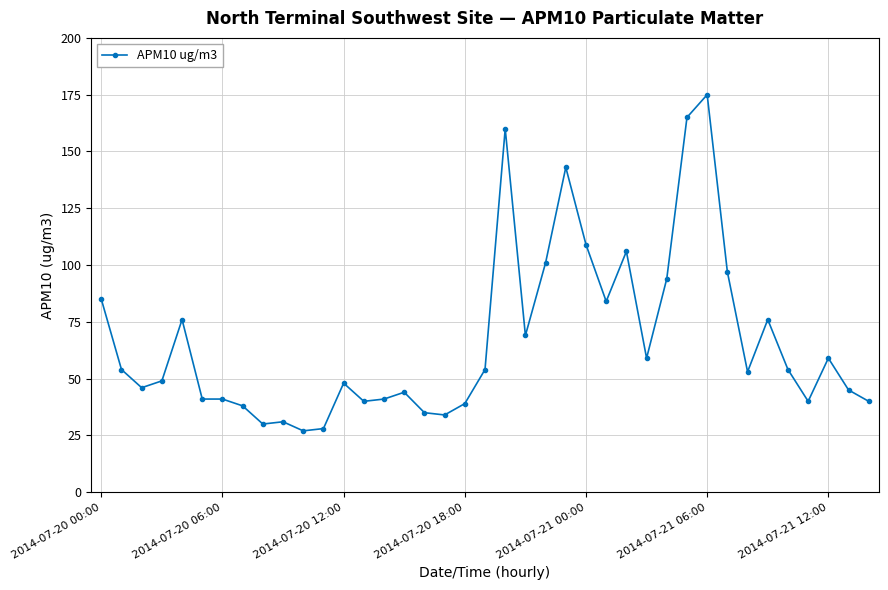

True or false: the data has more than 2 interior local peaks.

True